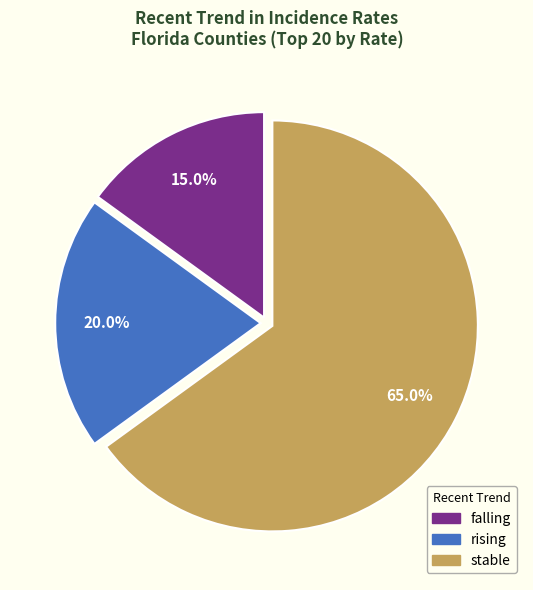

To the nearest percent, what is the combined percentage of falling and rising?

35%